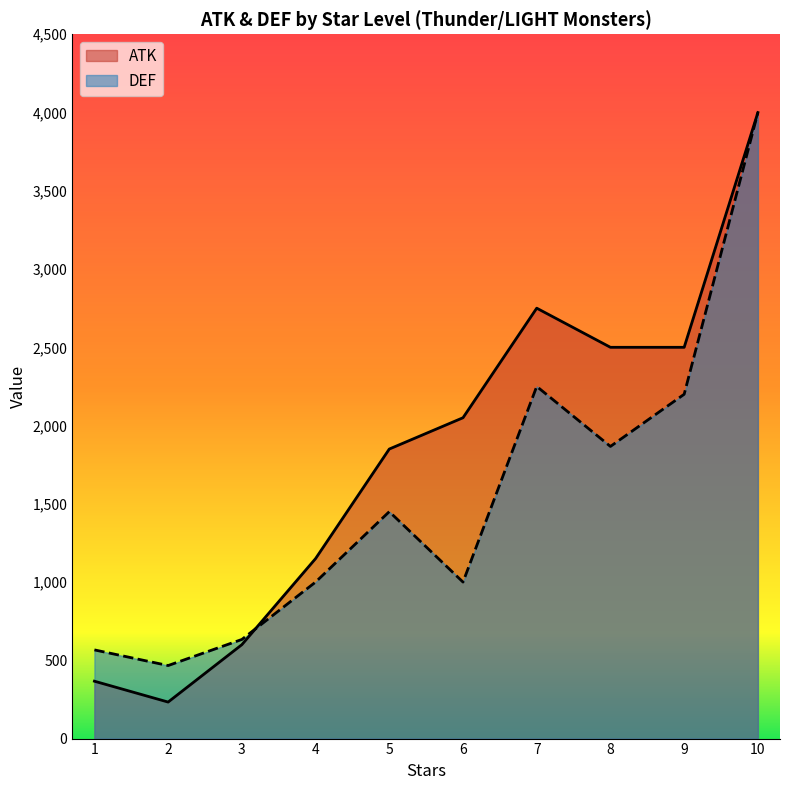

Read the ATK value at 7.

2750.0